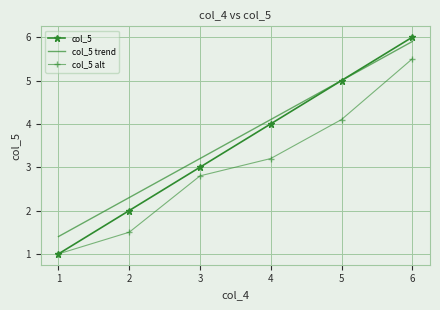

What is the difference between the highest and lowest values at 3?

0.4